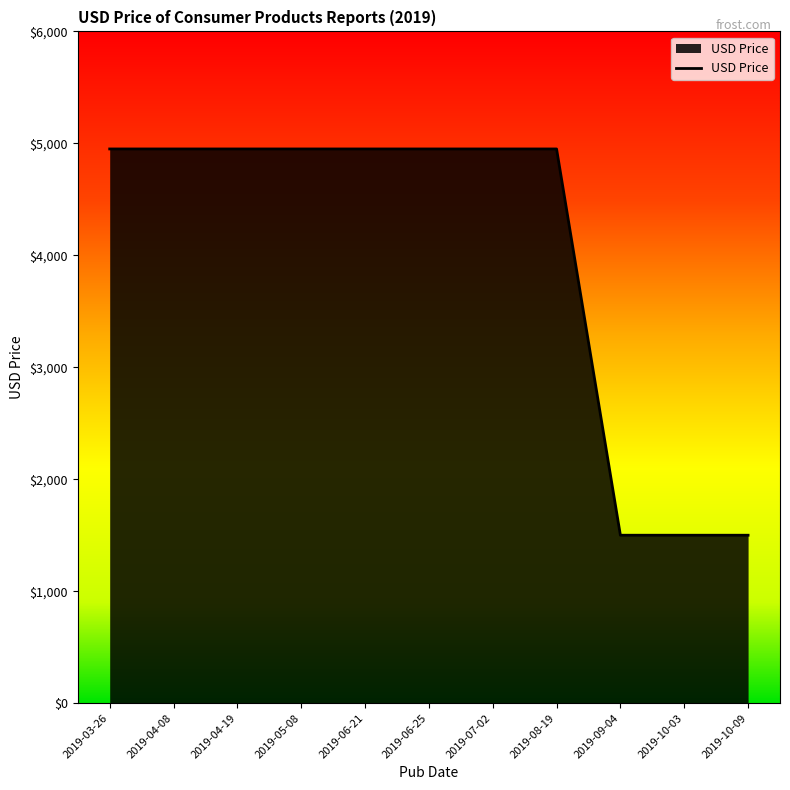

What is the greatest value displayed?

4950